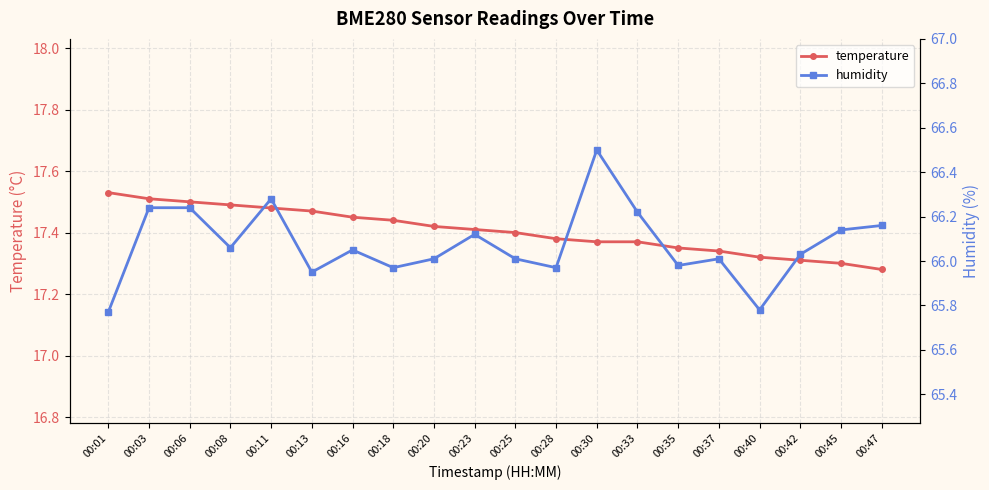

True or false: temperature and humidity intersect in this chart.

False